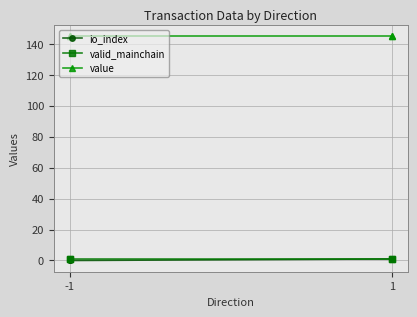

True or false: value and io_index intersect in this chart.

False